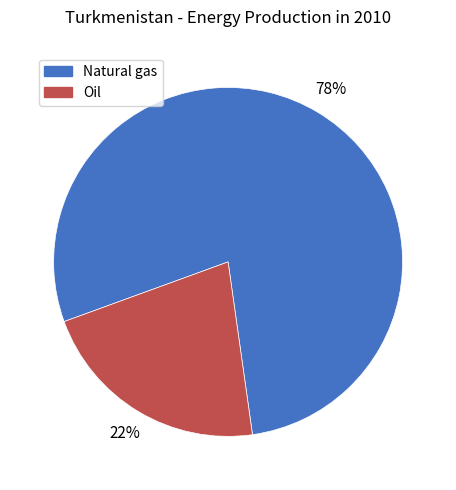

Combined, do Oil and Natural gas account for over 50%?

Yes